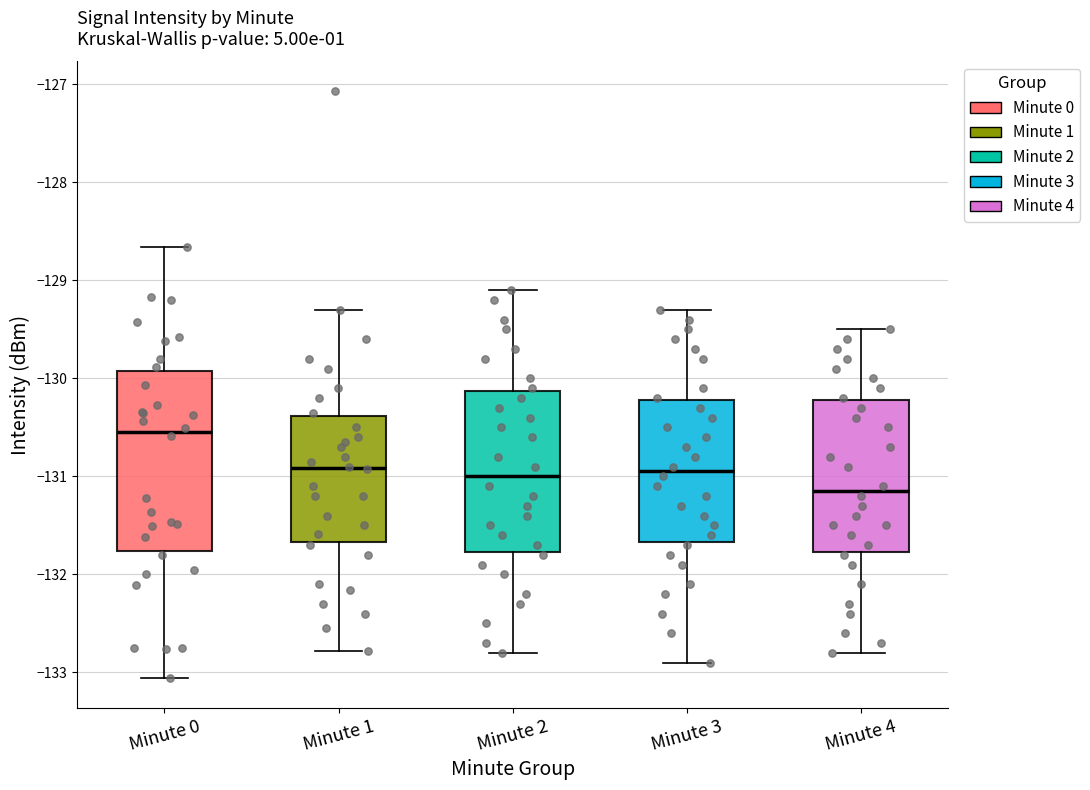

Reading left to right, transcribe this box plot: for each box, give where its median line is, the range the box spans, and where its two whiskers end, as read against the y-axis. The values are not printed on the chart, so give them approximately, as read against the axis.

Minute 0: median -130.5, box -131.8 to -129.9, whiskers -133.1 to -128.7
Minute 1: median -130.9, box -131.7 to -130.4, whiskers -132.8 to -129.3
Minute 2: median -131.0, box -131.8 to -130.1, whiskers -132.8 to -129.1
Minute 3: median -130.9, box -131.7 to -130.2, whiskers -132.9 to -129.3
Minute 4: median -131.1, box -131.8 to -130.2, whiskers -132.8 to -129.5